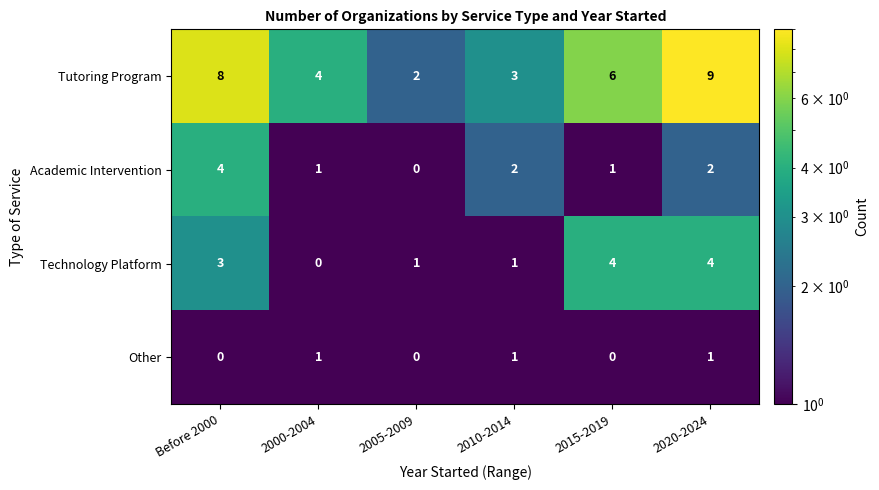

Which label corresponds to the largest value in the chart?

2020-2024